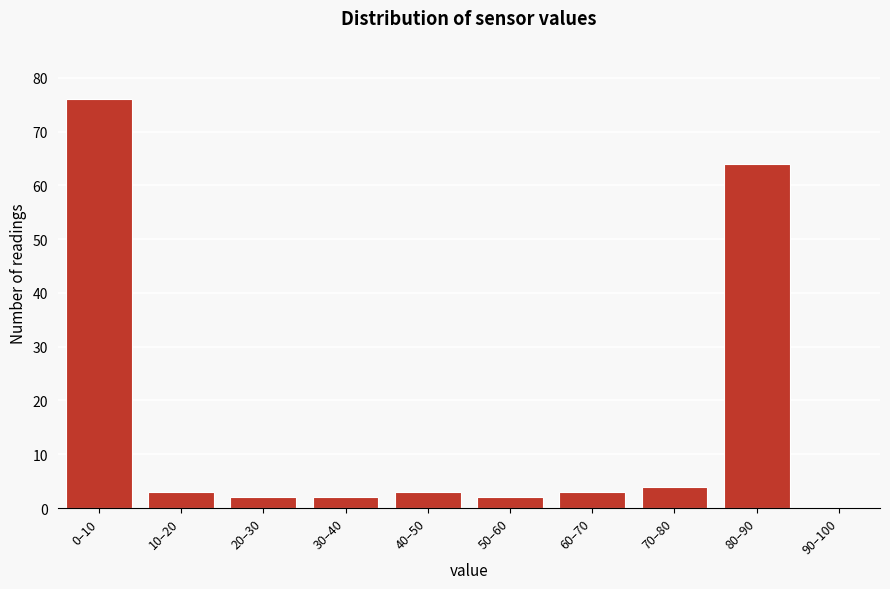

Reading right to left, what are all the values shown in this chart?

90–100=0	80–90=64	70–80=4	60–70=3	50–60=2	40–50=3	30–40=2	20–30=2	10–20=3	0–10=76